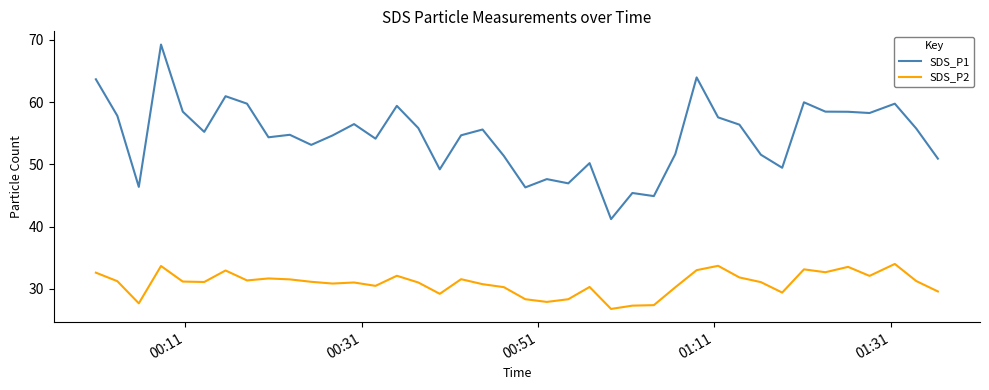

True or false: SDS_P2 and SDS_P1 cross at least once.

False